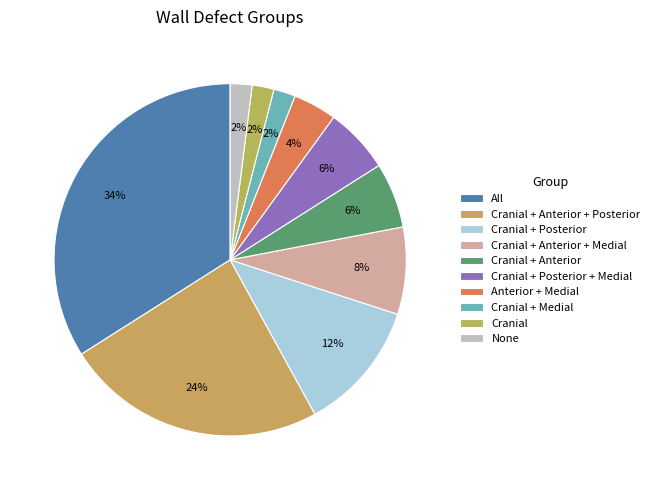

How many slices are in this pie chart?

10